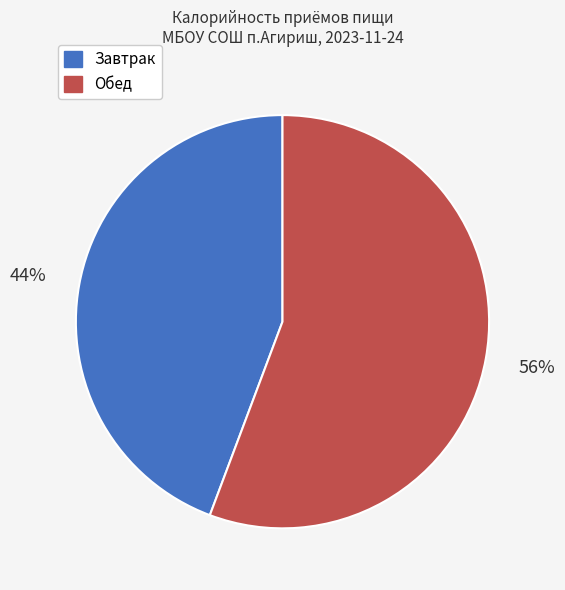

Is it true that Завтрак is 55% of the pie?

False